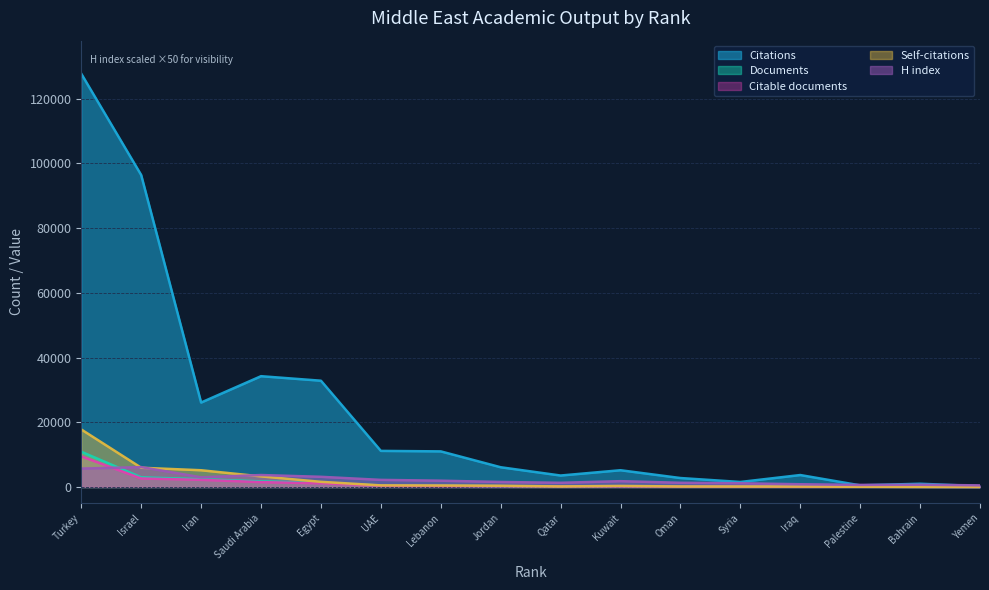

List the labels in order of H index value, largest first.

2, 1, 4, 5, 3, 6, 7, 10, 8, 9, 11, 12, 13, 15, 14, 16